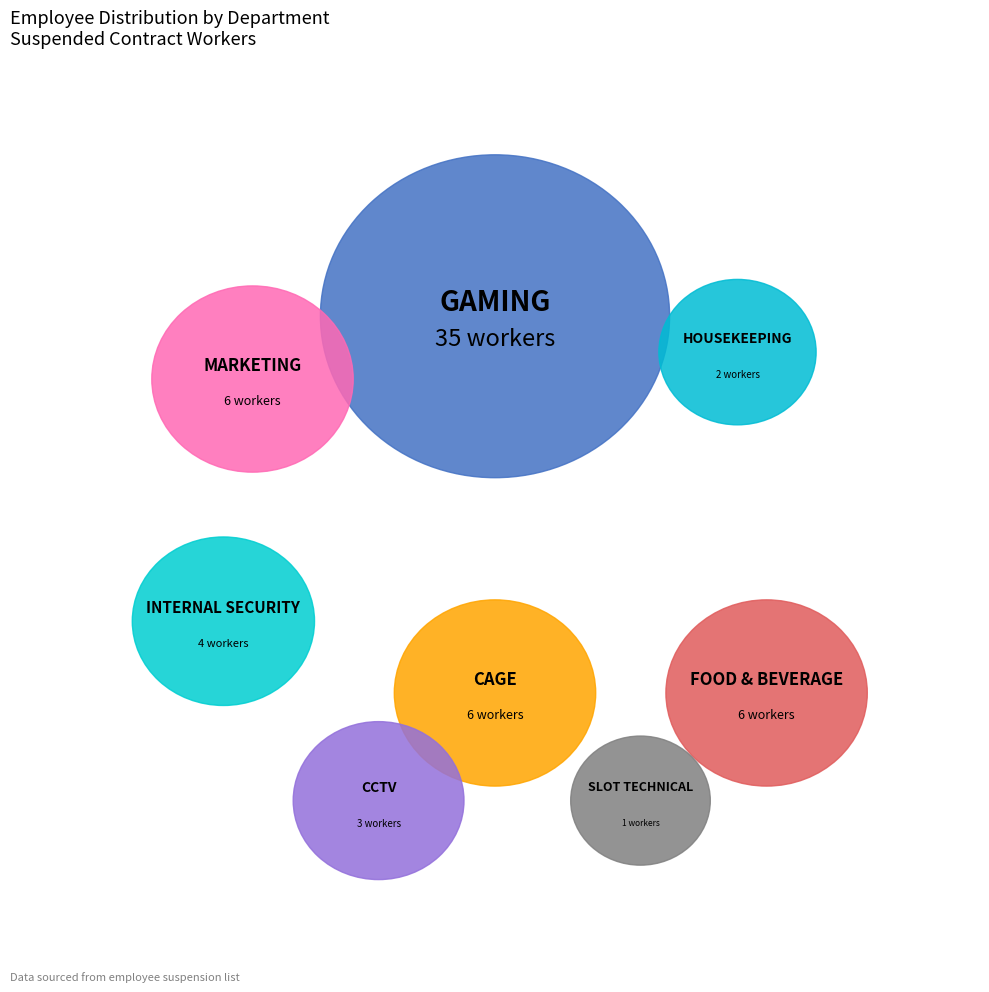

What percentage is the CCTV slice, to the nearest percent?

5%